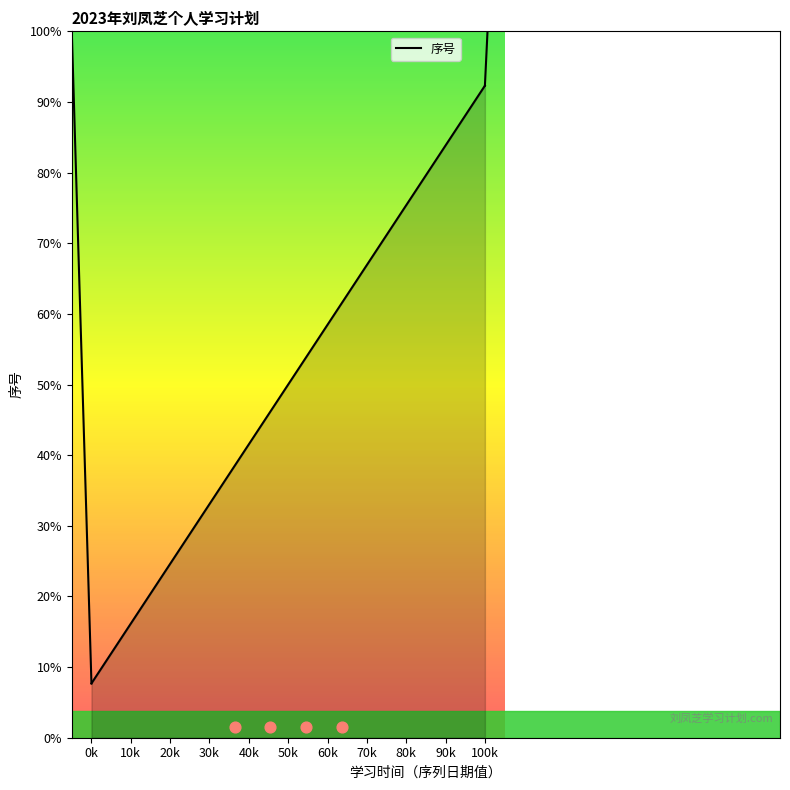

Approximately how many times larger is the value at 45275 compared to 45061?

2.4